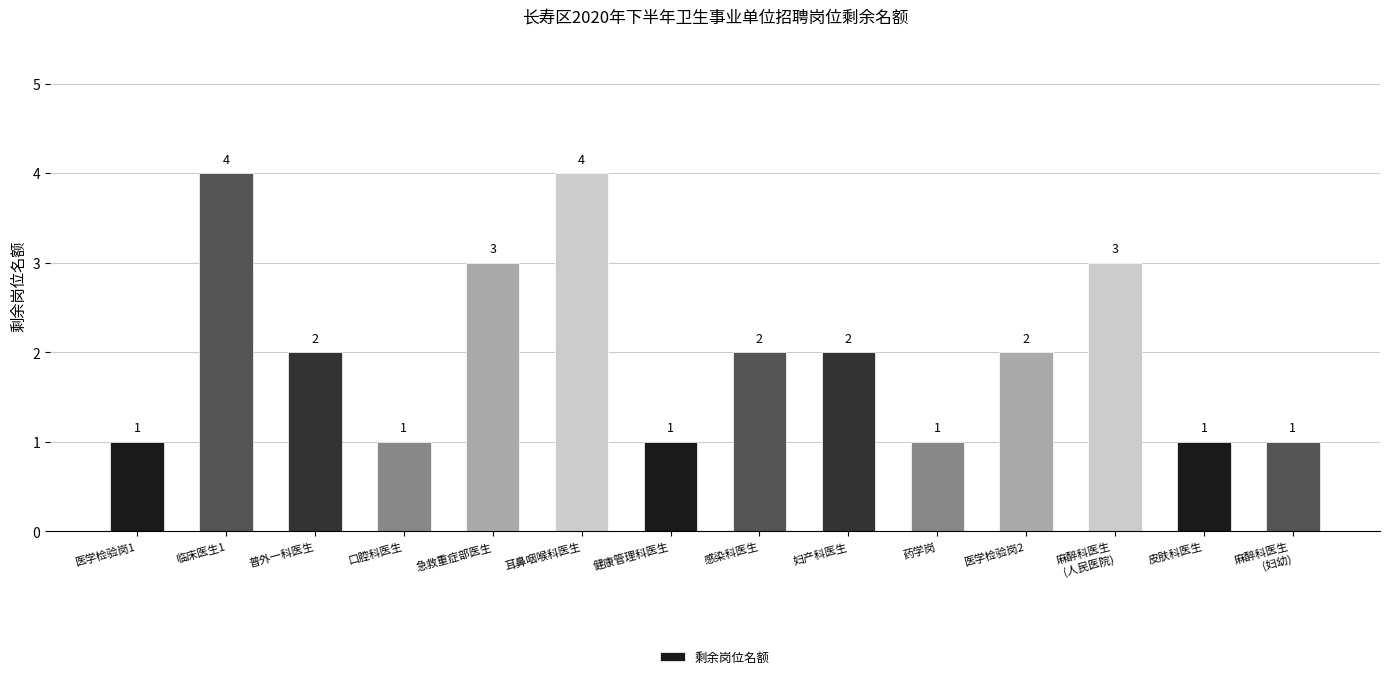

Reading left to right, what are all the values shown in this chart?

医学检验岗1=1	临床医生1=4	普外一科医生=2	口腔科医生=1	急救重症部医生=3	耳鼻咽喉科医生=4	健康管理科医生=1	感染科医生=2	妇产科医生=2	药学岗=1	医学检验岗2=2	麻醉科医生
(人民医院)=3	皮肤科医生=1	麻醉科医生
(妇幼)=1